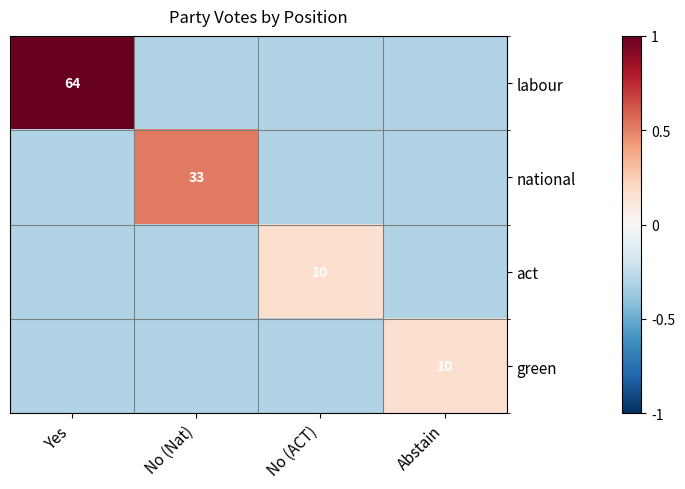

The act series shows 15.1 at No (ACT). True or false?

False